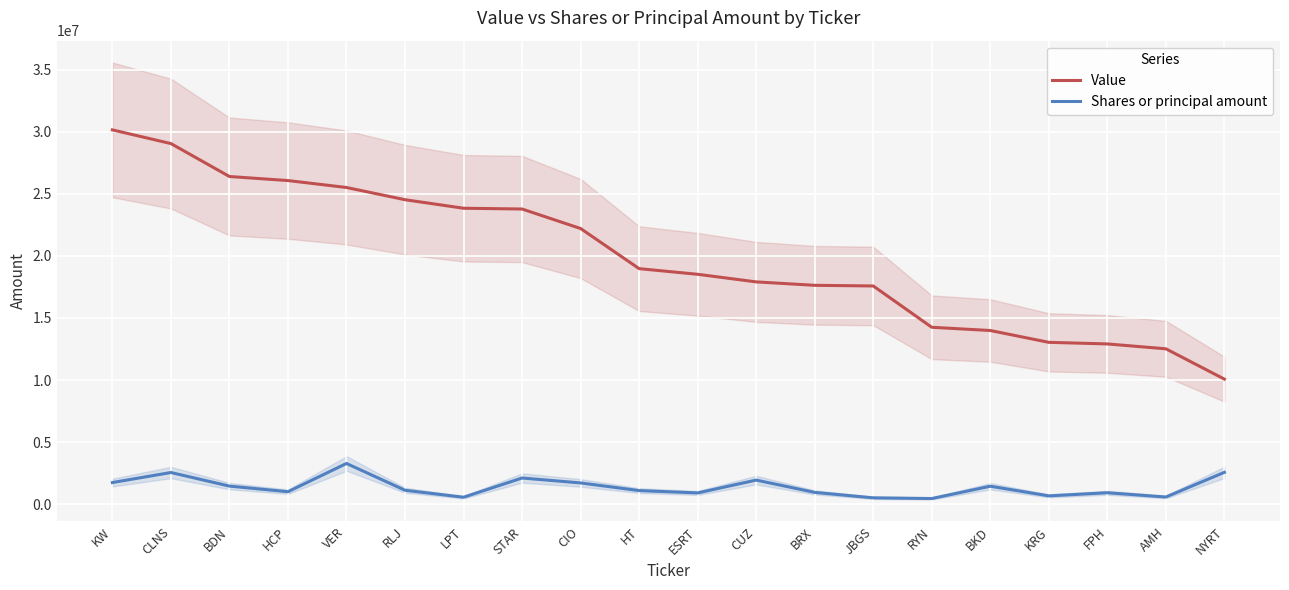

List the series in order of their overall mean, lowest first.

Shares or principal amount, Value